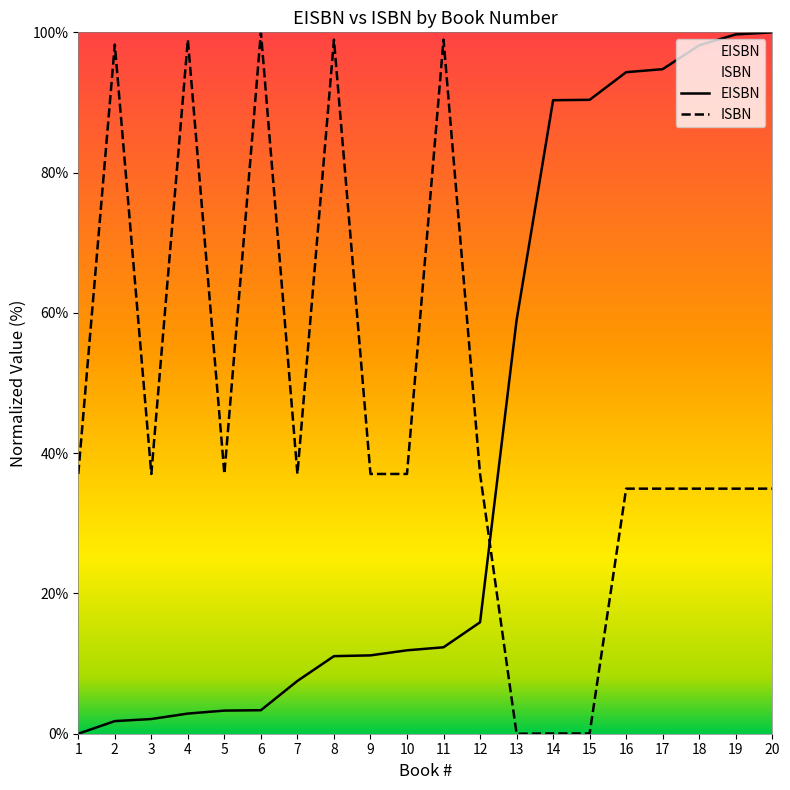

Reading left to right, transcribe all the data shown in this chart.

EISBN: 1=0.0	2=1.8	3=2.1	4=2.9	5=3.3	6=3.4	7=7.5	8=11.1	9=11.2	10=11.9	11=12.3	12=15.9	13=58.9	14=90.3	15=90.4	16=94.3	17=94.7	18=98.1	19=99.7	20=100.0
ISBN: 1=37.0	2=98.3	3=37.0	4=99.0	5=37.0	6=100.0	7=37.0	8=99.0	9=37.0	10=37.0	11=99.0	12=37.0	13=0.0	14=0.0	15=0.0	16=34.9	17=34.9	18=34.9	19=34.9	20=34.9